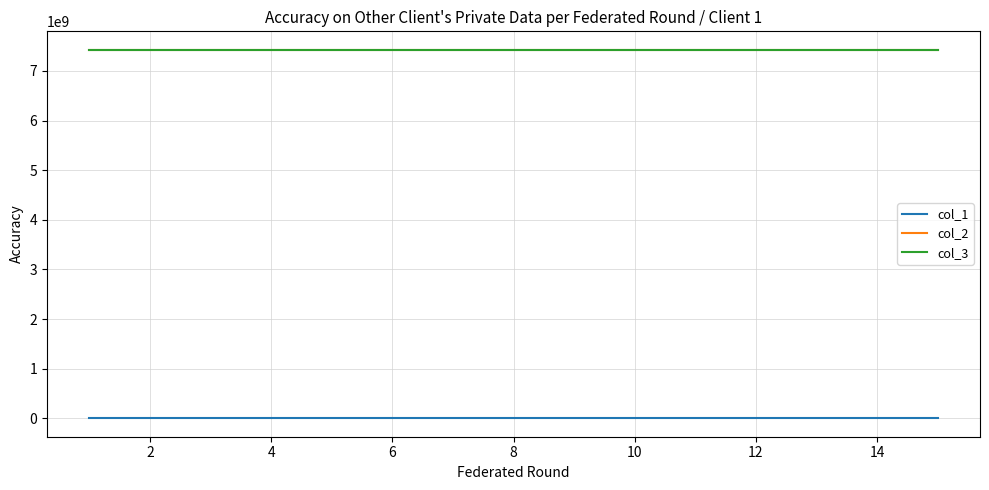

What is the minimum value for col_2?

7425300000